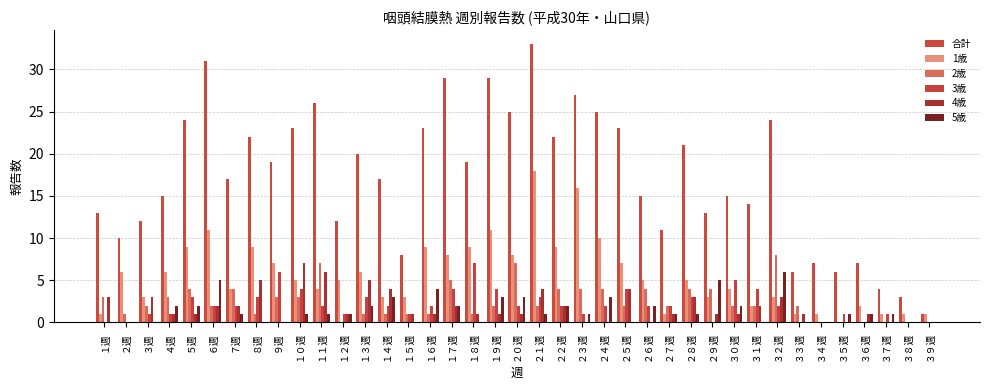

Rank the categories by 3歳 value from highest to lowest.

１８週, ９週, ３０週, １０週, １７週, １９週, ２５週, ３１週, ５週, ８週, １３週, ２１週, ２８週, ６週, ７週, １１週, １４週, １６週, ２０週, ２２週, ２４週, ２６週, ２７週, ３２週, ３週, ４週, １２週, １５週, ２３週, ３５週, ３７週, １週, ２週, ２９週, ３３週, ３４週, ３６週, ３８週, ３９週